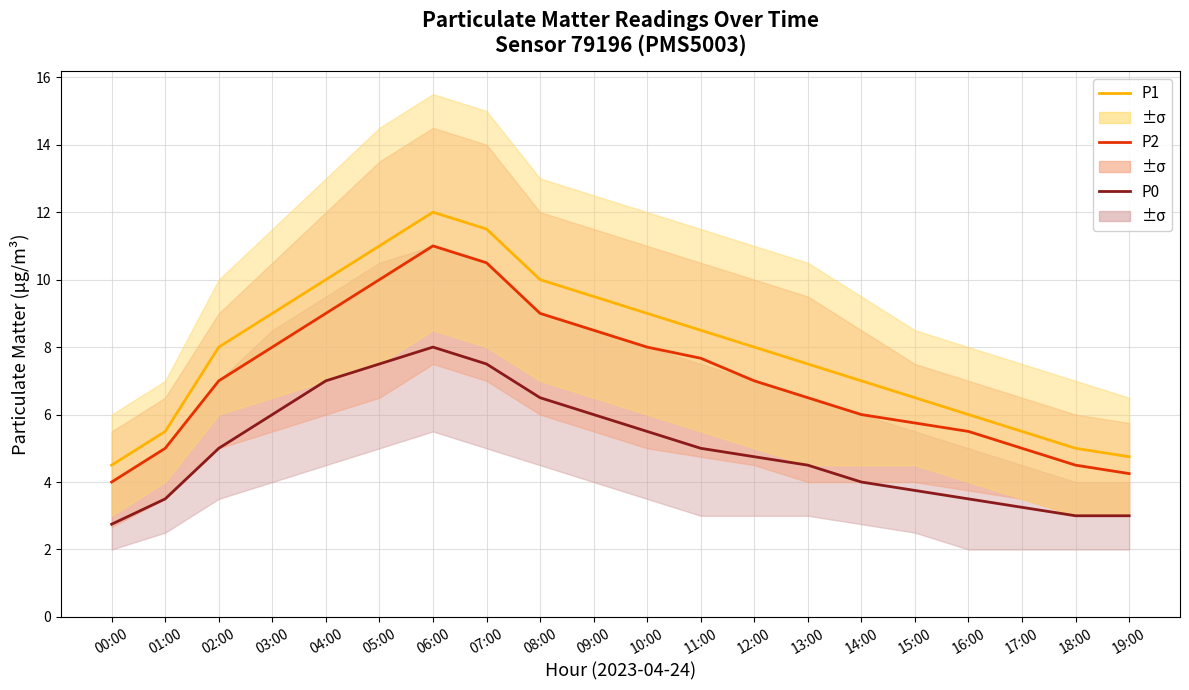

Which series has the largest range (max minus min)?

P1